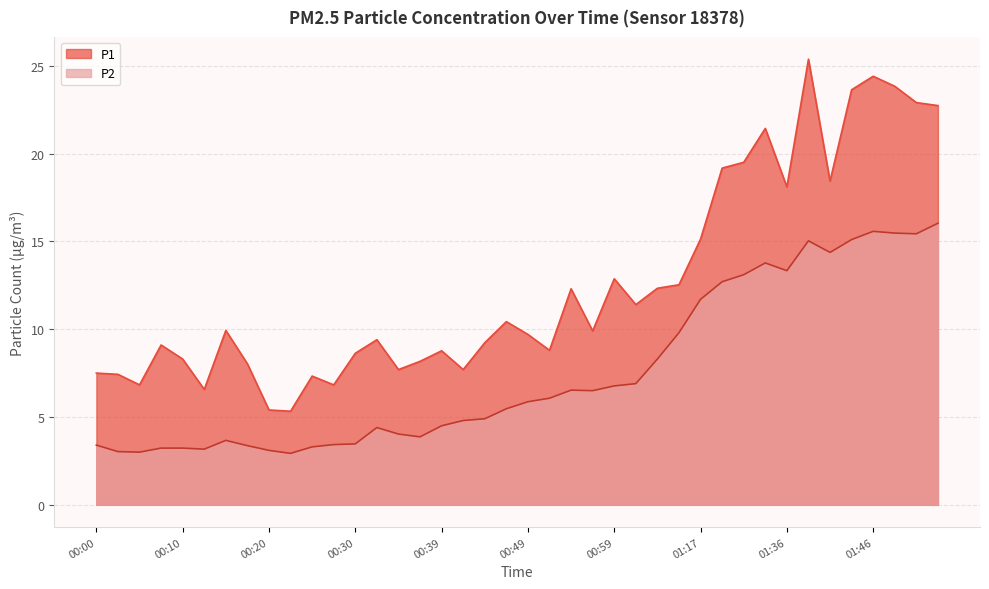

True or false: P2 and P1 intersect in this chart.

False